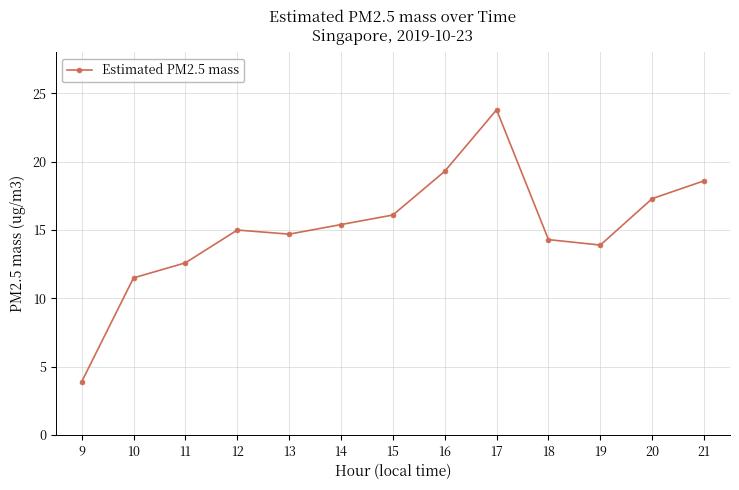

Is it true that the value at 16 is 19.3?

True